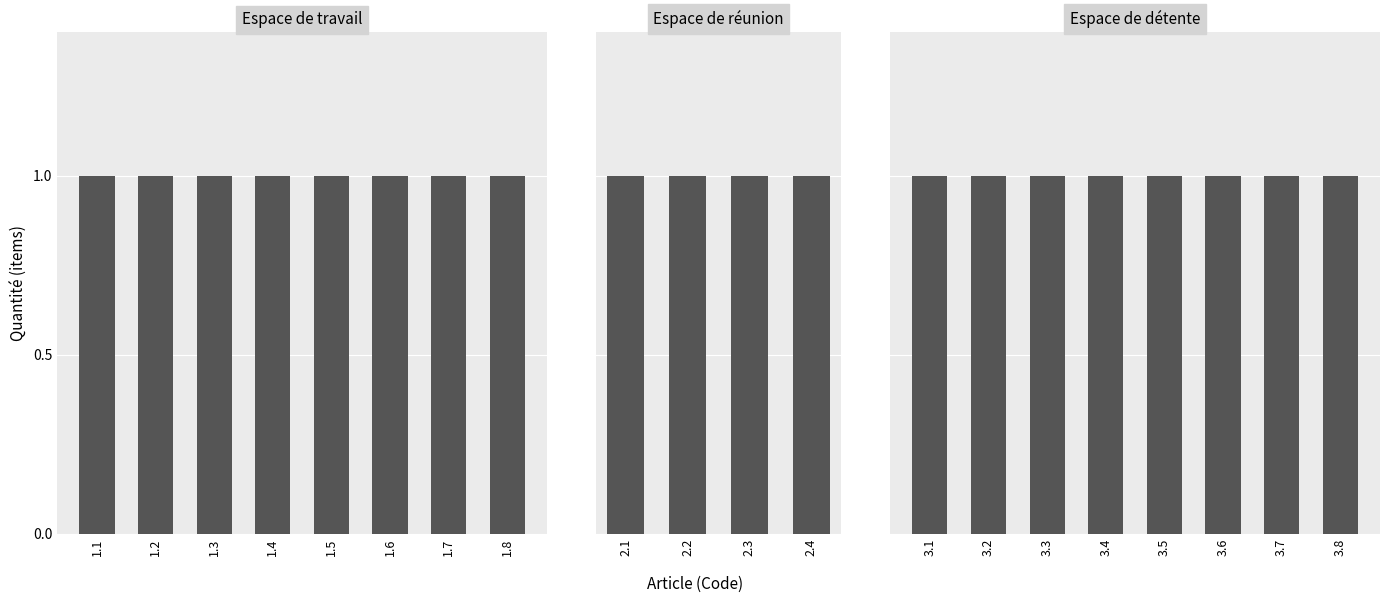

At 3, list the series in order from smallest to largest.

Espace de travail, Espace de réunion, Espace de détente